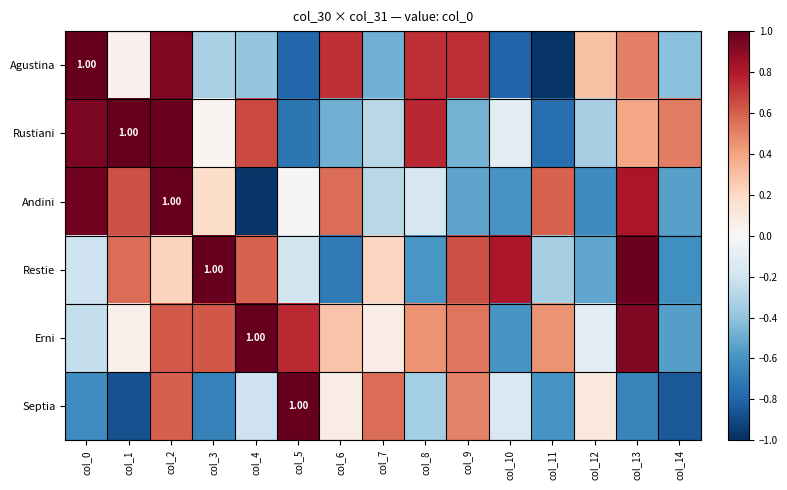

Which has a higher value, col_7 or col_0?

col_0